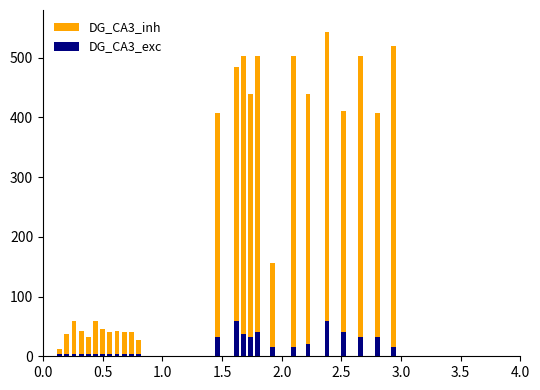

What position from the left is 1.5?

4